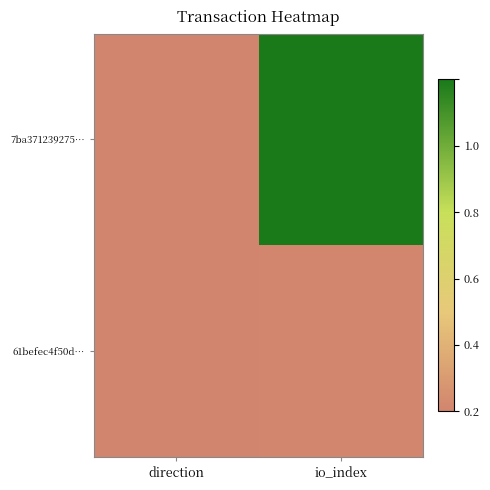

Between direction and io_index, which series saw the biggest shift?

7ba371239275…